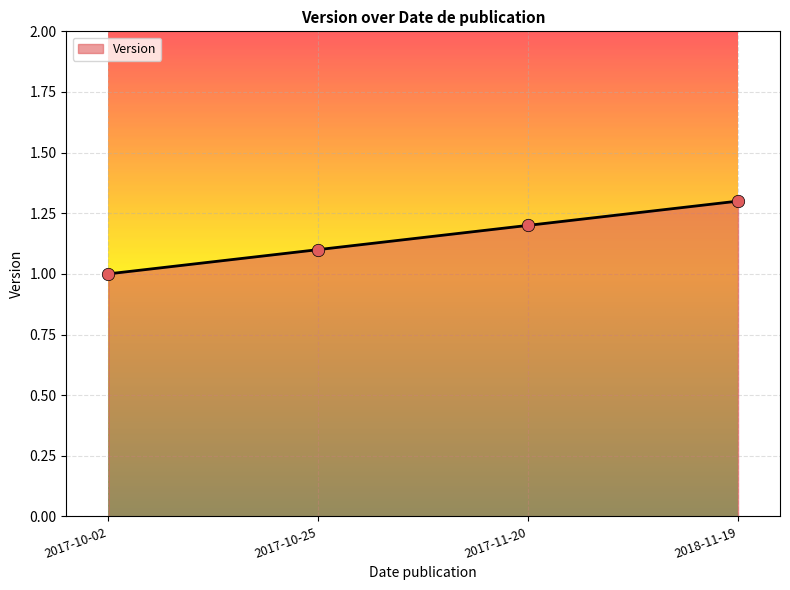

What is the ratio of the value at 2017-10-25 to the value at 2017-10-02?

1.1